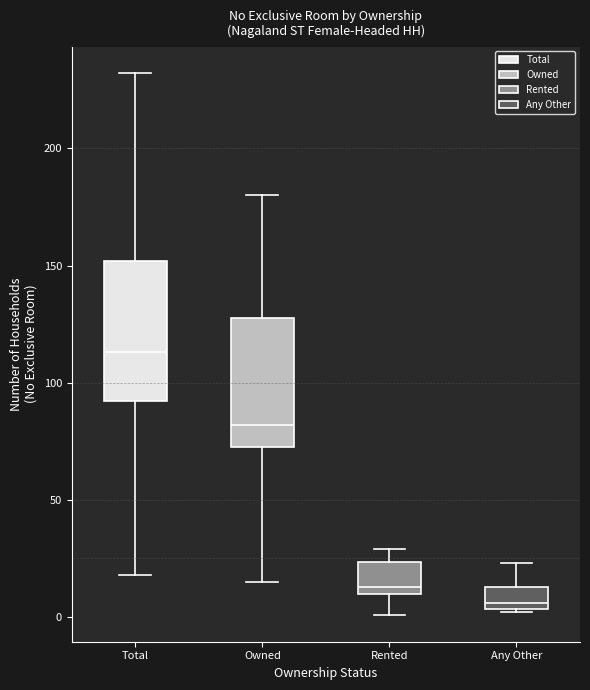

Which box's median line is the lowest?

Any Other